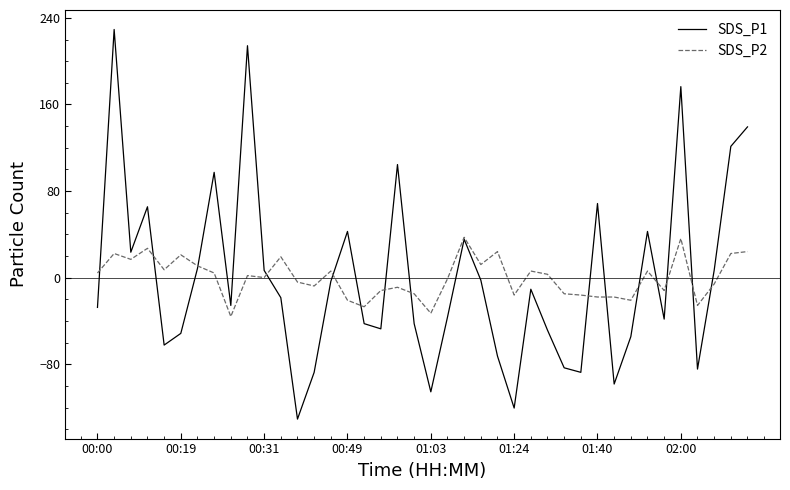

What is the maximum value shown in the chart?

229.3